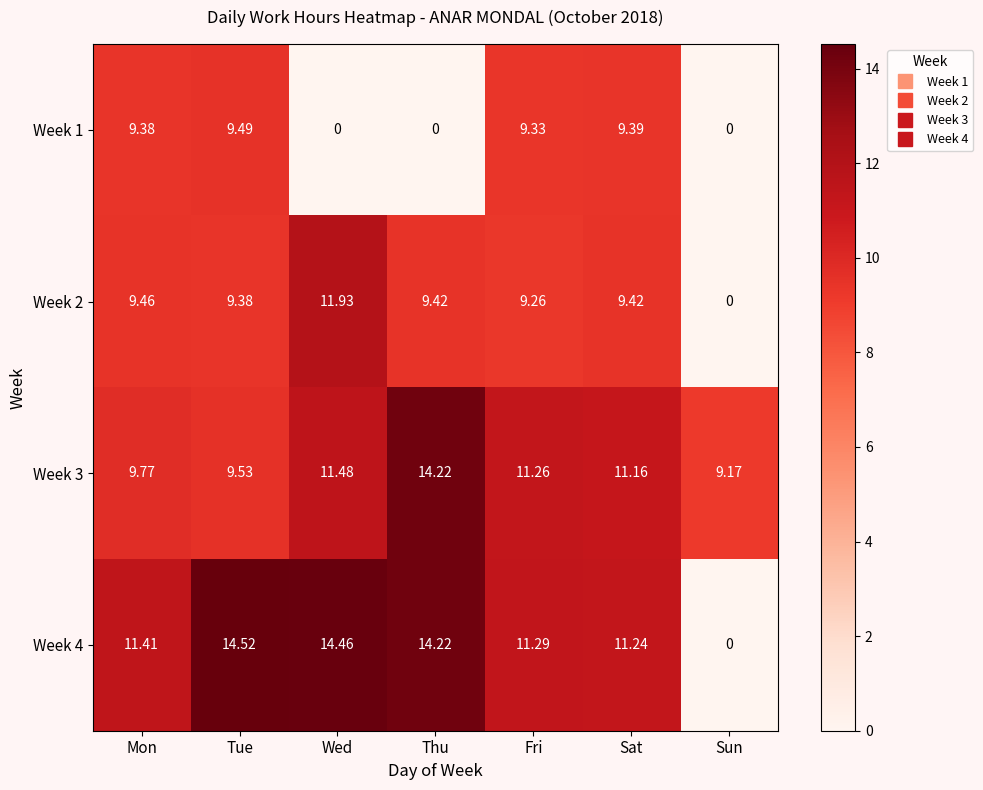

Where does the Week 3 series first go above 11?

Wed